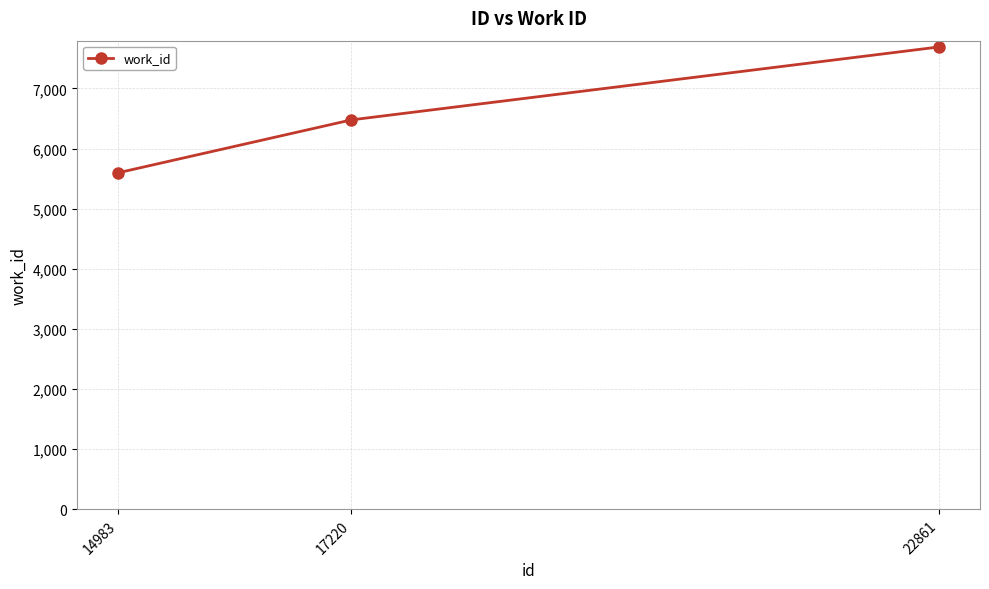

What is the difference between the values at 22861 and 14983?

2092